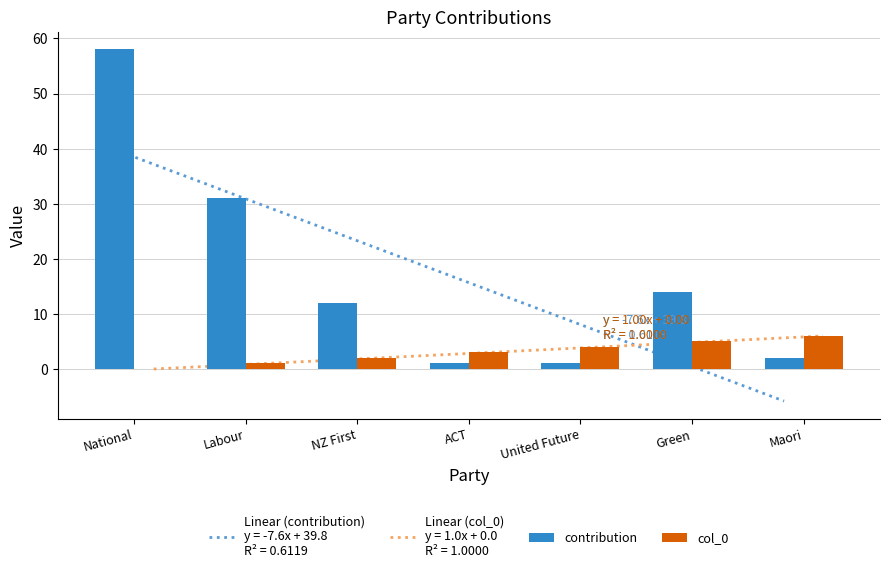

Which series has the widest spread of values?

contribution